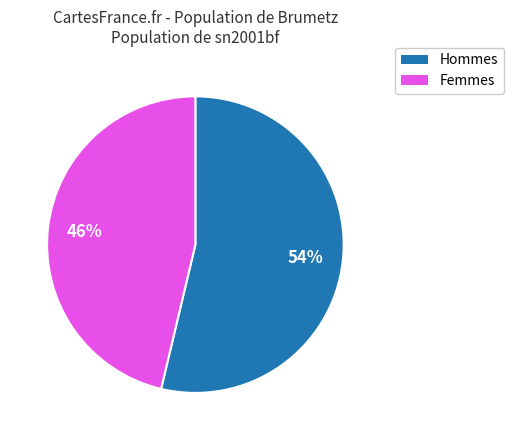

Does any single category account for the majority?

Yes